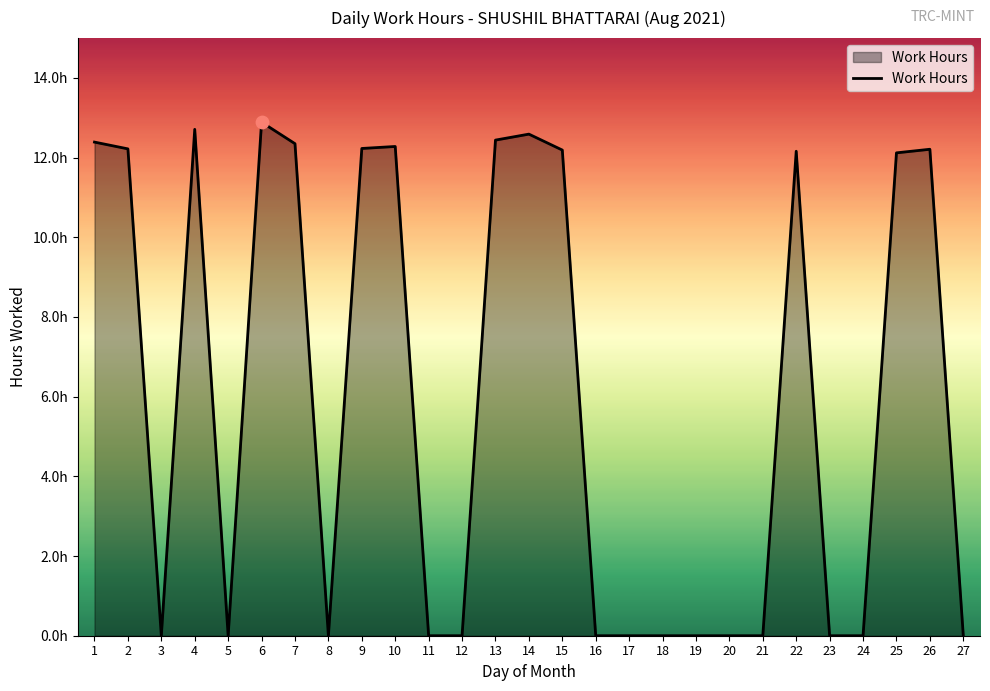

What is the ratio of the value at 13 to the value at 14?

1.0